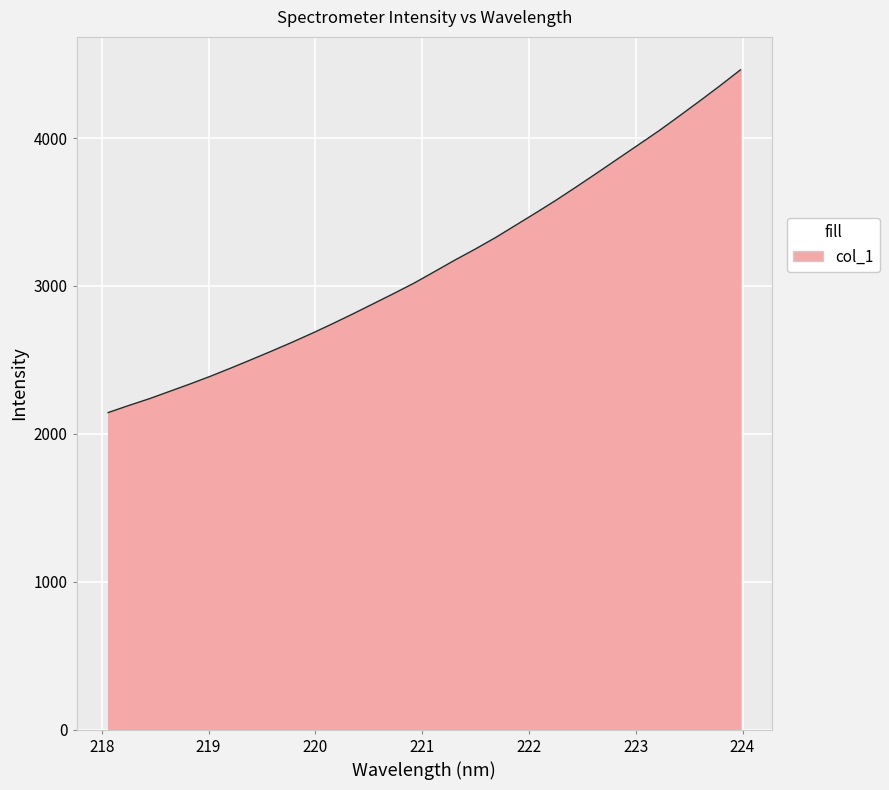

What is the difference between the maximum and minimum values?

2316.5